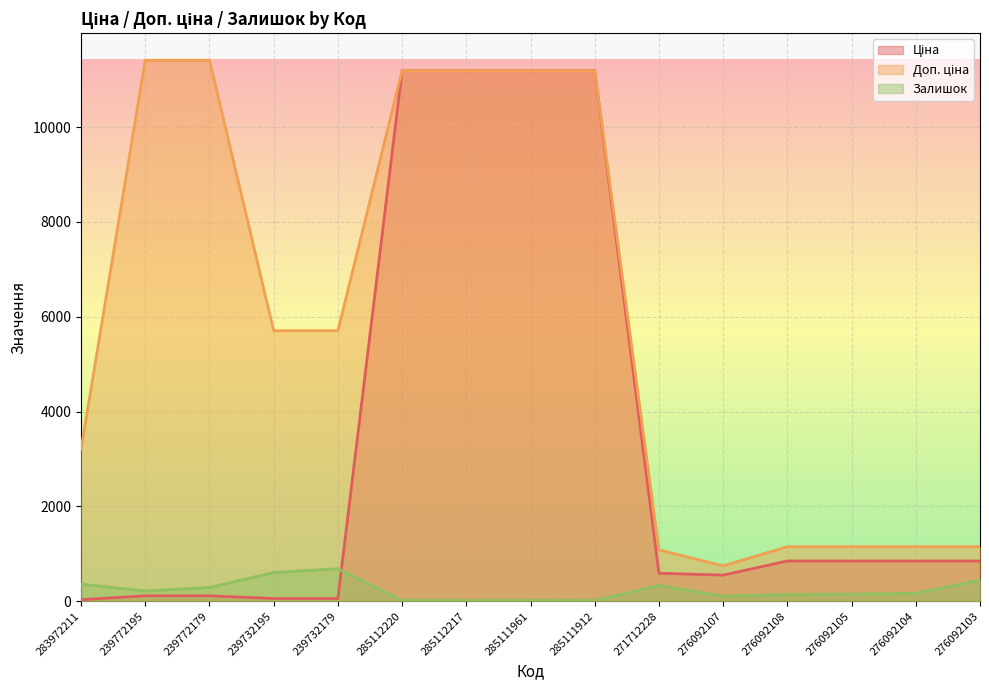

What is the difference between the highest and lowest values at 271712228?

748.7